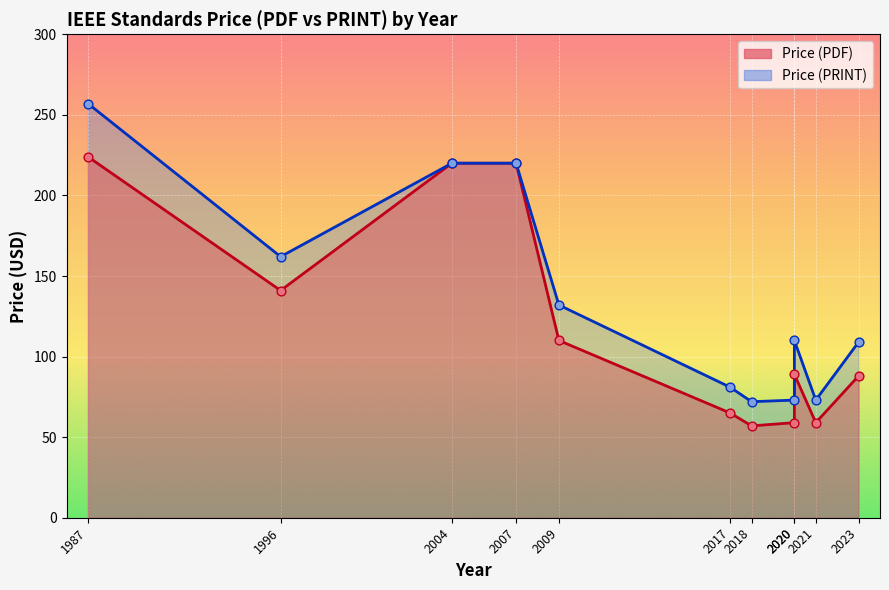

What is the ratio of the value at 2018 to the value at 2017?

0.9